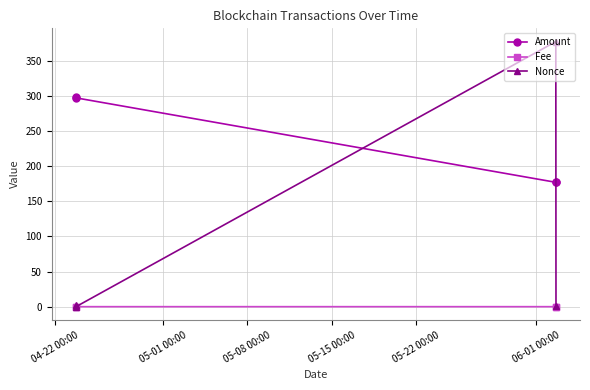

Which series has the largest range (max minus min)?

Nonce